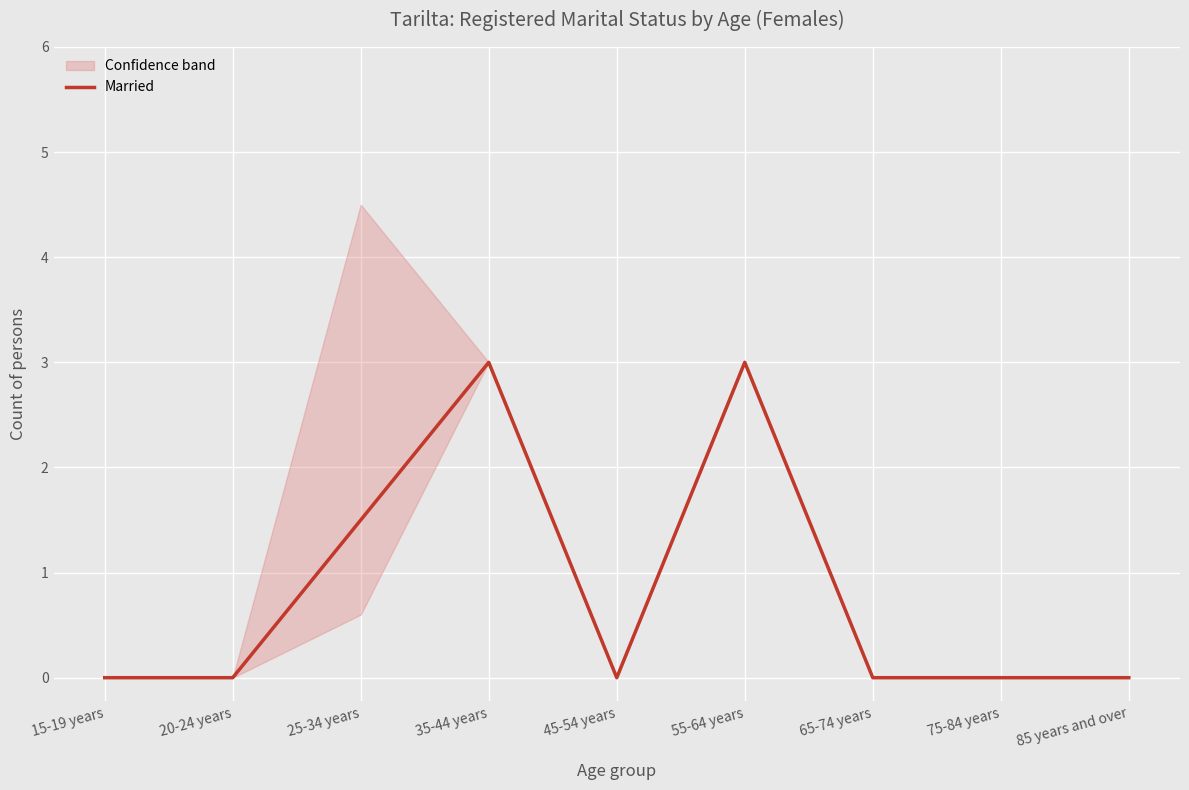

Between 25-34 years and 75-84 years, which is larger?

25-34 years